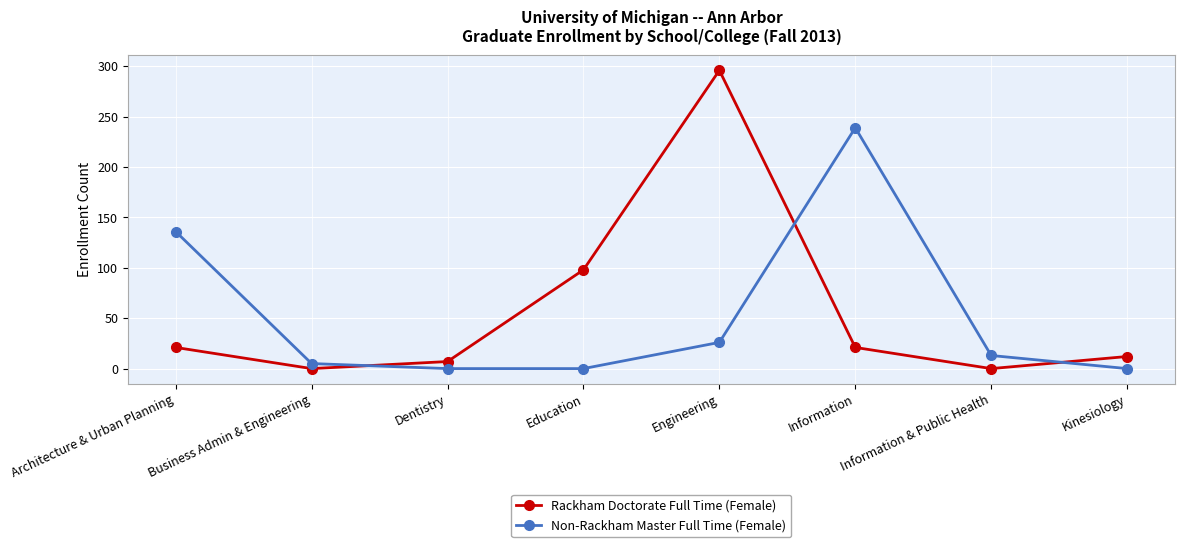

The value of Rackham Doctorate Full Time (Female) at Information & Public Health is 0. True or false?

True